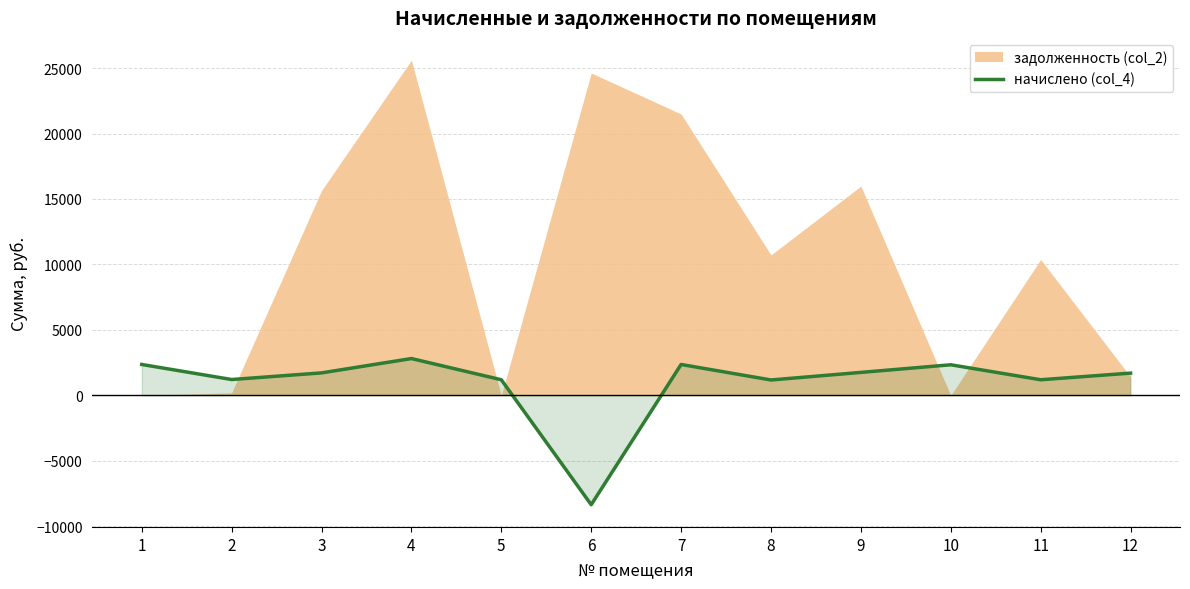

Where is the first local maximum?

4